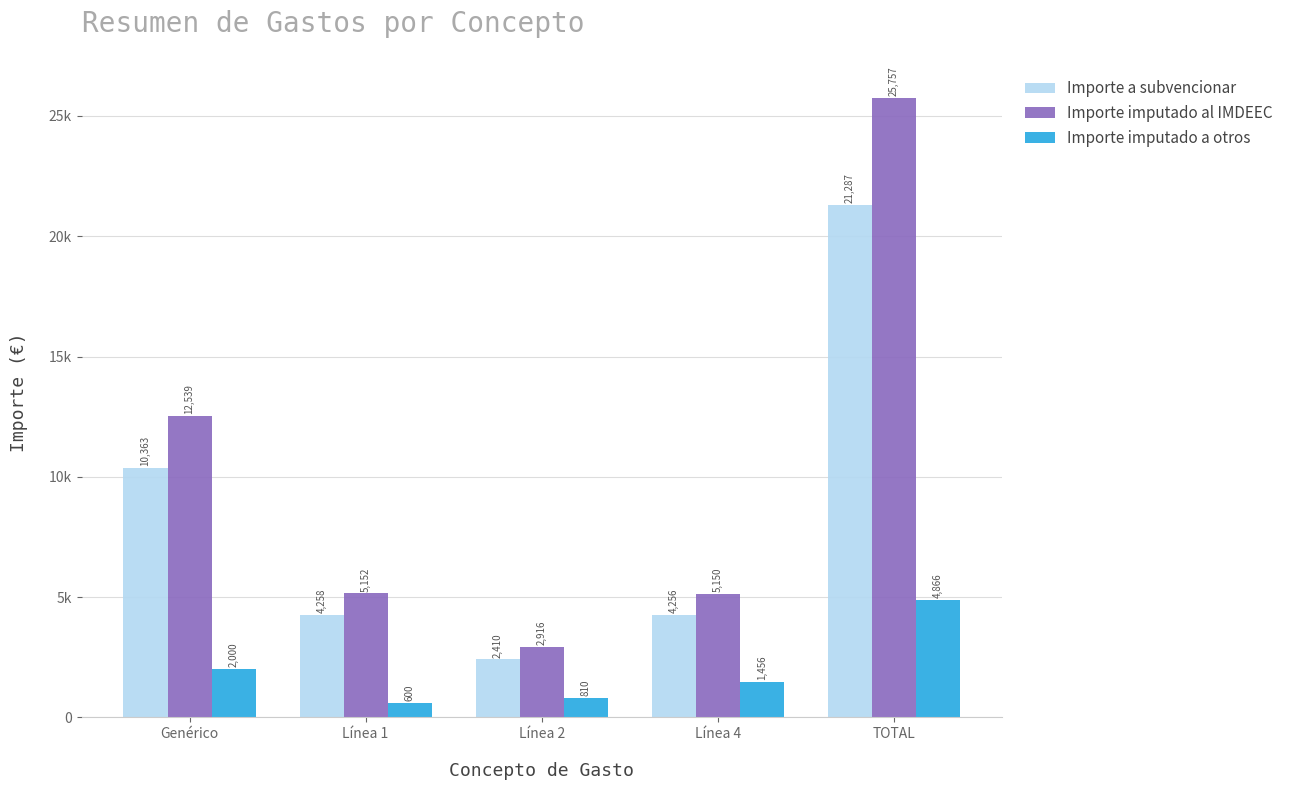

Which series has the largest total across all categories?

Importe imputado al IMDEEC